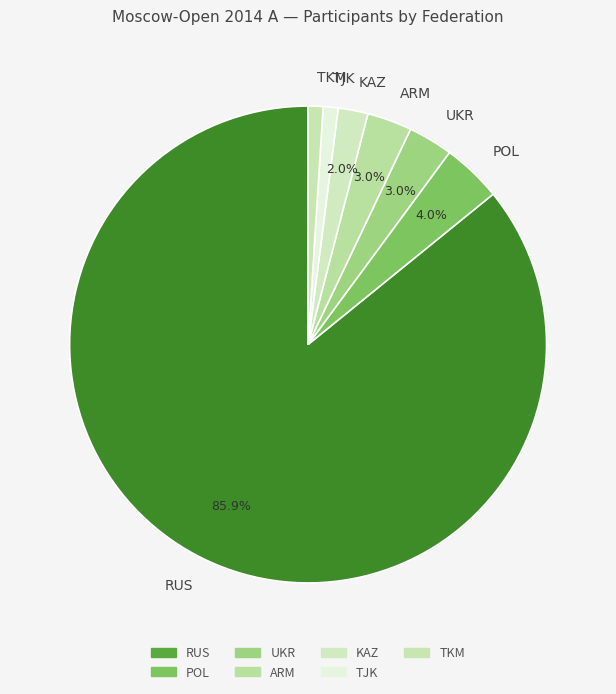

To the nearest percent, what is the average slice percentage?

14%